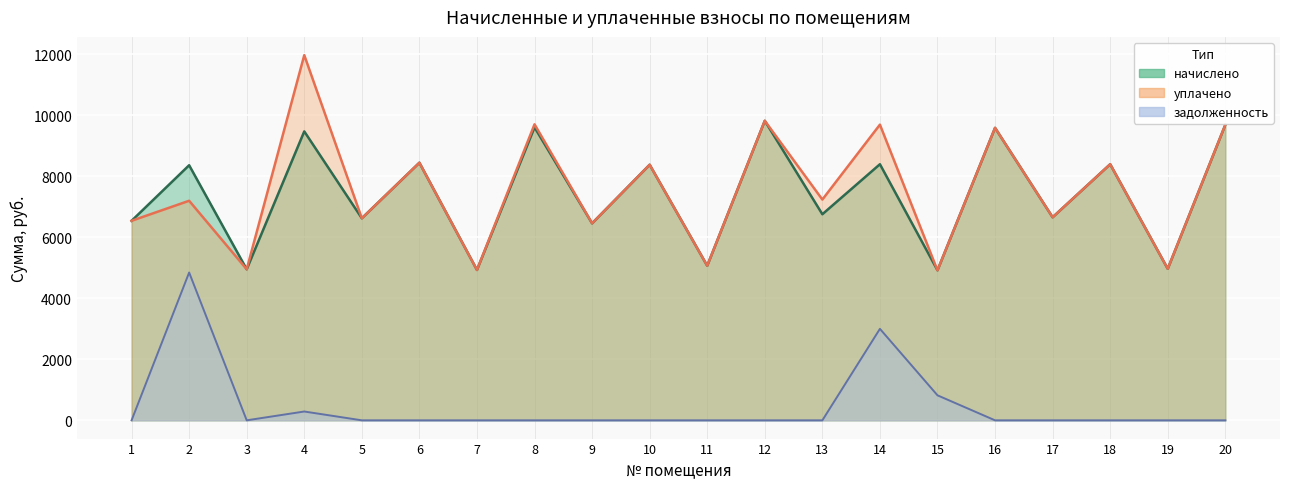

List the labels in order of задолженность value, largest first.

2, 14, 15, 4, 1, 3, 5, 6, 7, 8, 9, 10, 11, 12, 13, 16, 17, 18, 19, 20